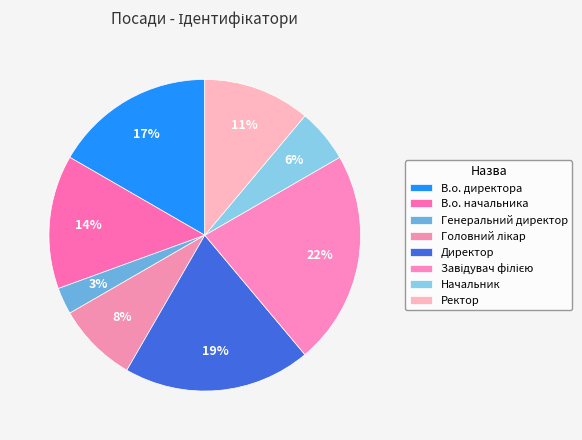

What percentage is the В.о. начальника slice, to the nearest percent?

14%